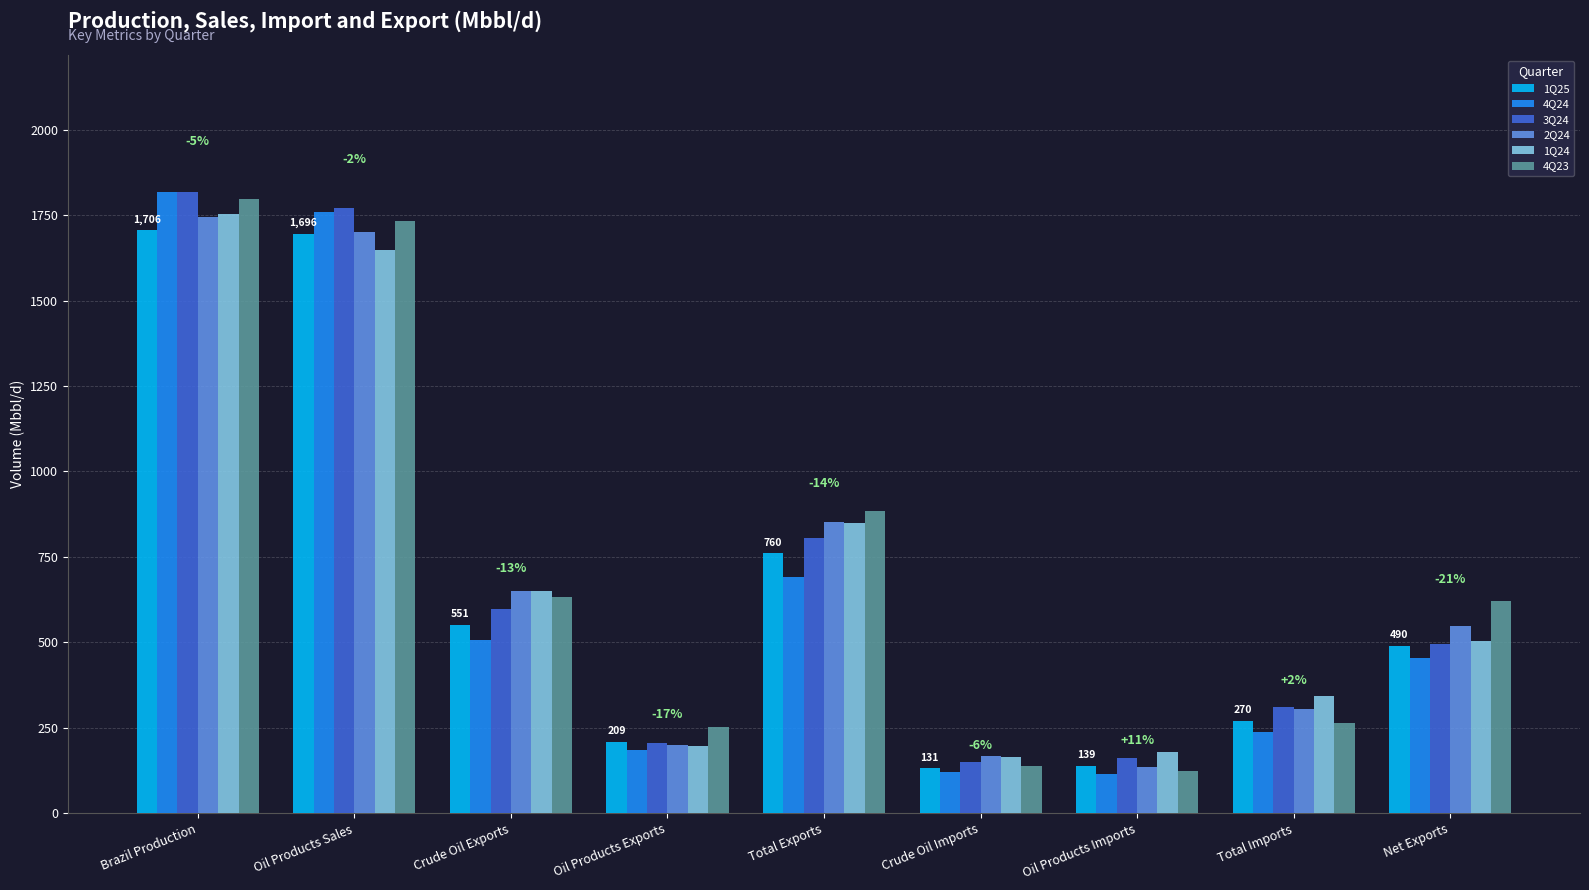

What is the average value of the 3Q24 series?

701